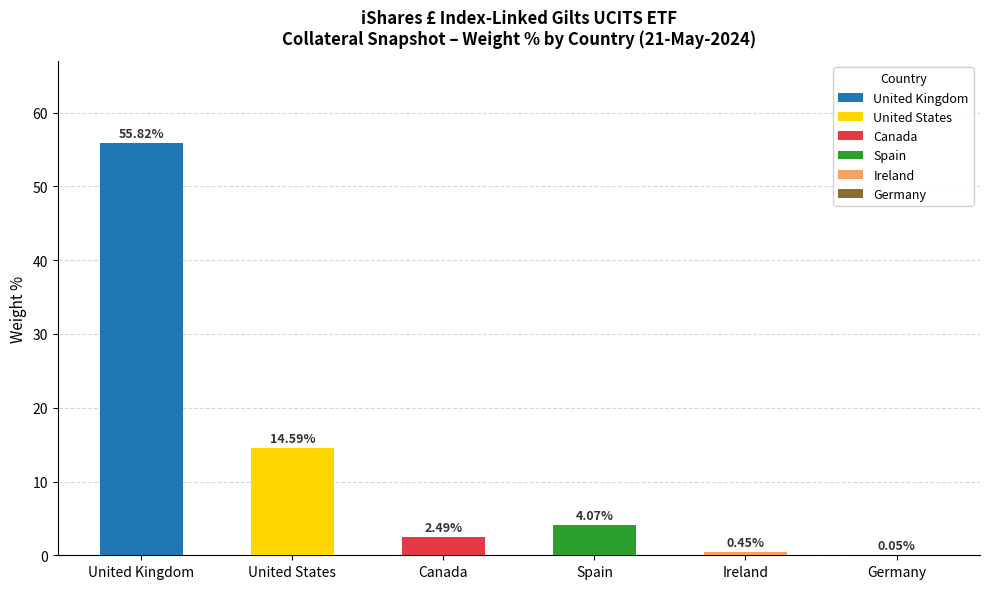

What position from the left is 1?

2